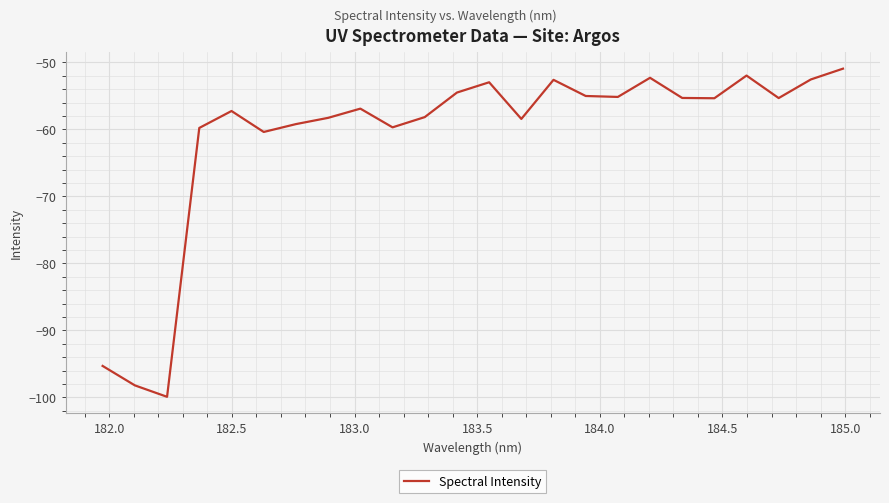

True or false: there are more than 2 points higher than both neighbors.

True